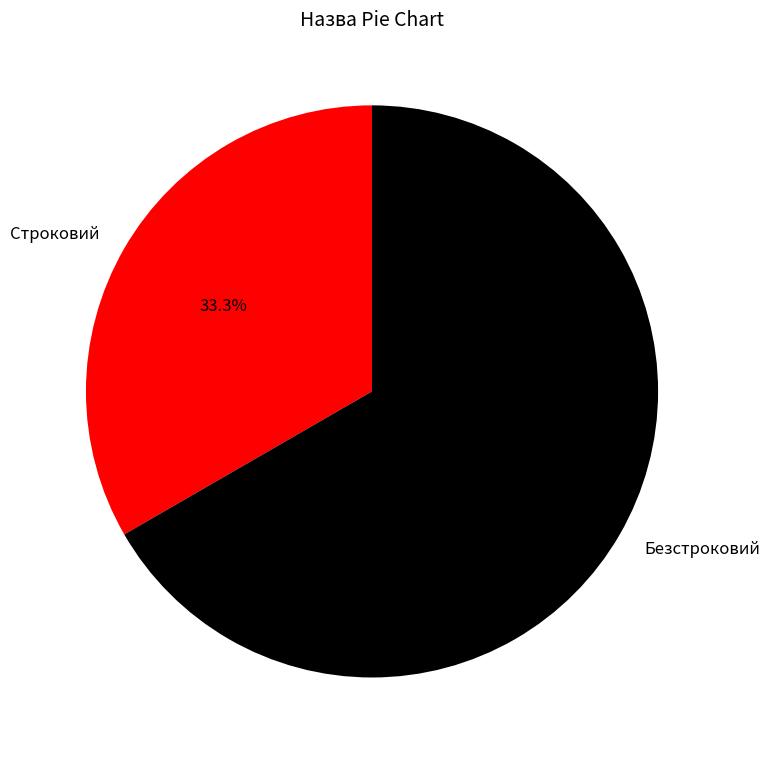

To the nearest percent, what is the difference between the Строковий and Безстроковий slice percentages?

33%